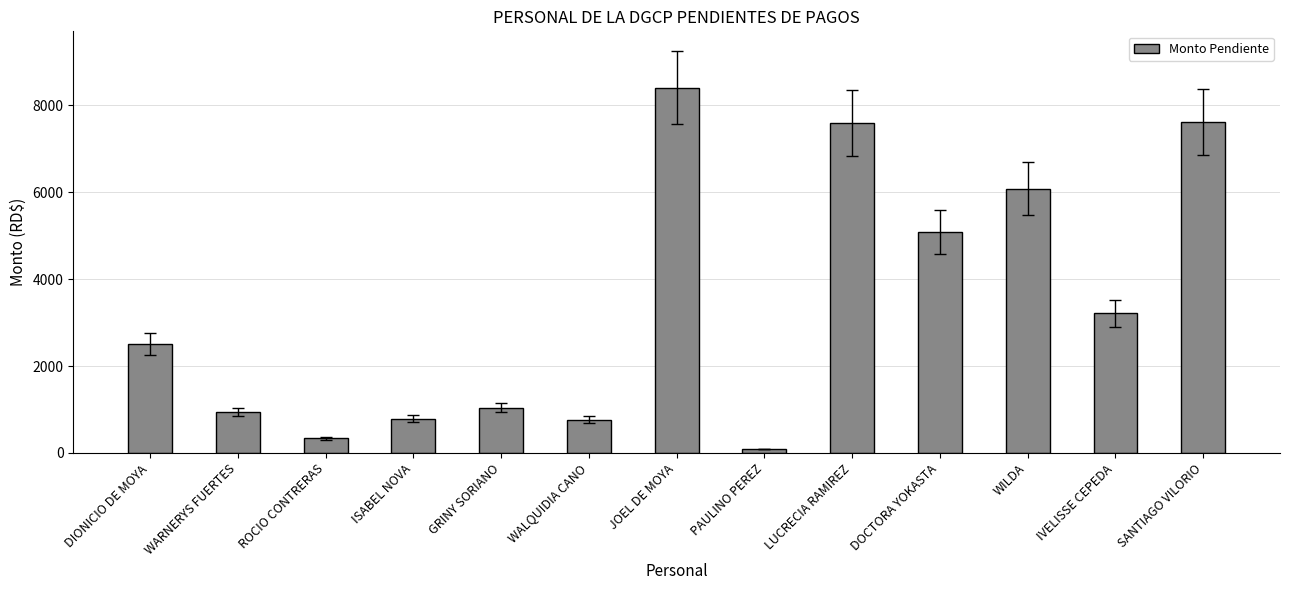

How many series are shown in this chart?

1